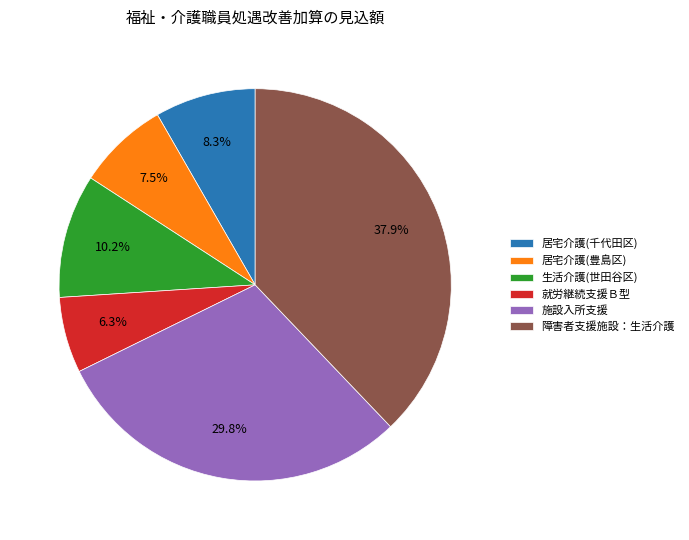

True or false: 障害者支援施設：生活介護 accounts for 38% of the total.

True